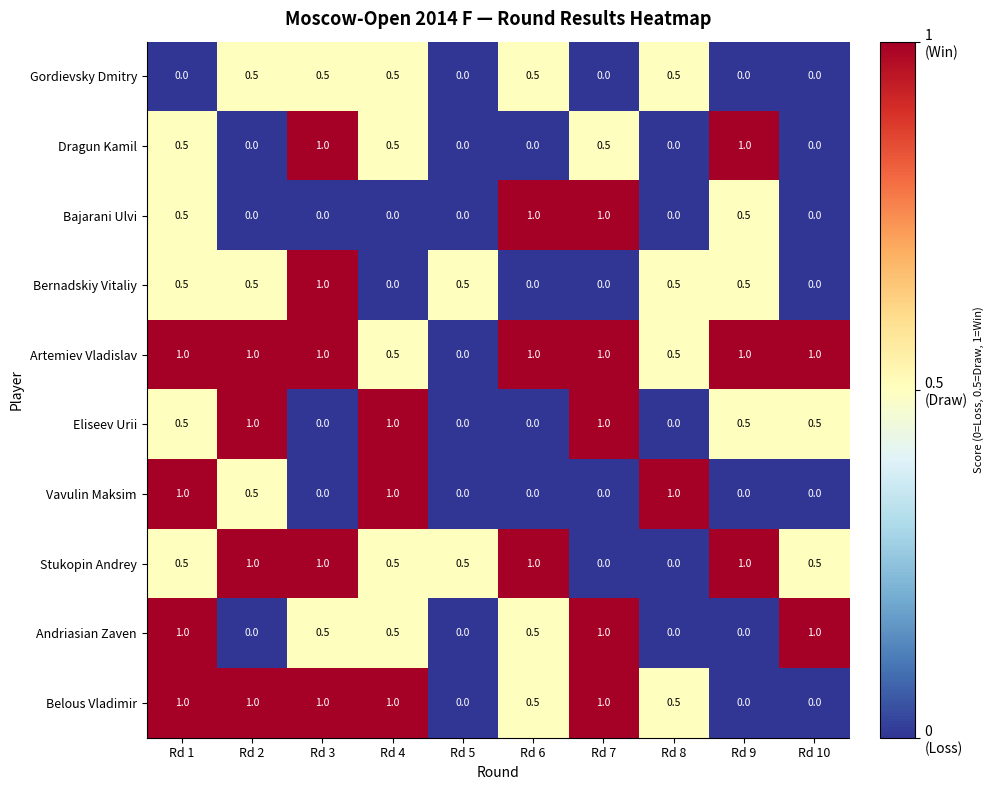

Is it true that Andriasian Zaven equals 0.1 at Rd 4?

False